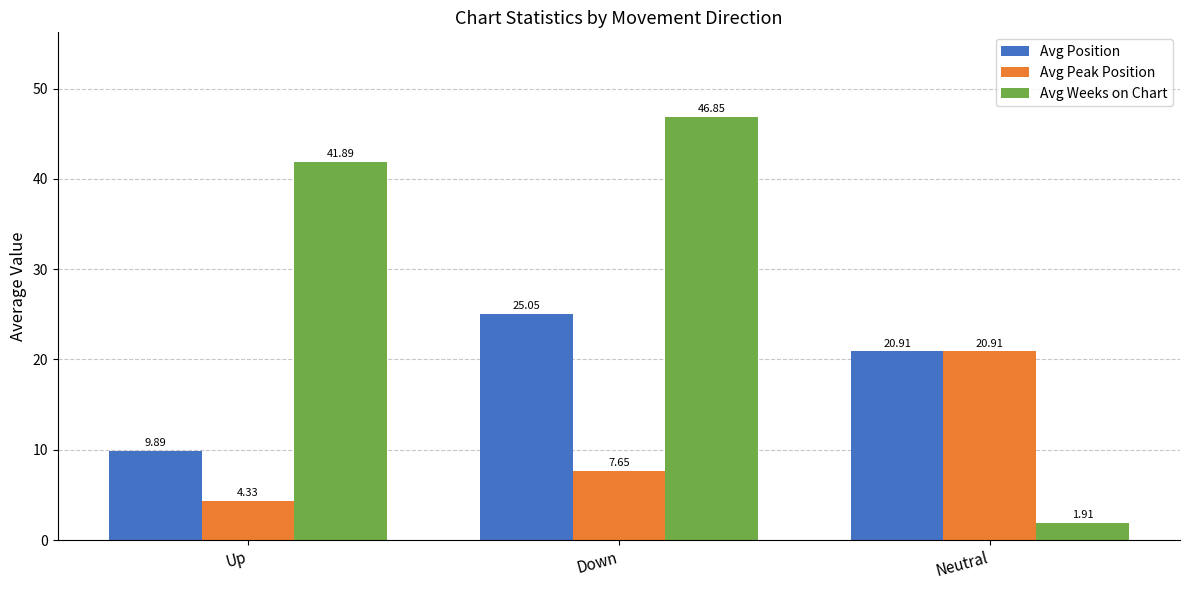

Which series changed the most between Up and Neutral?

Avg Weeks on Chart